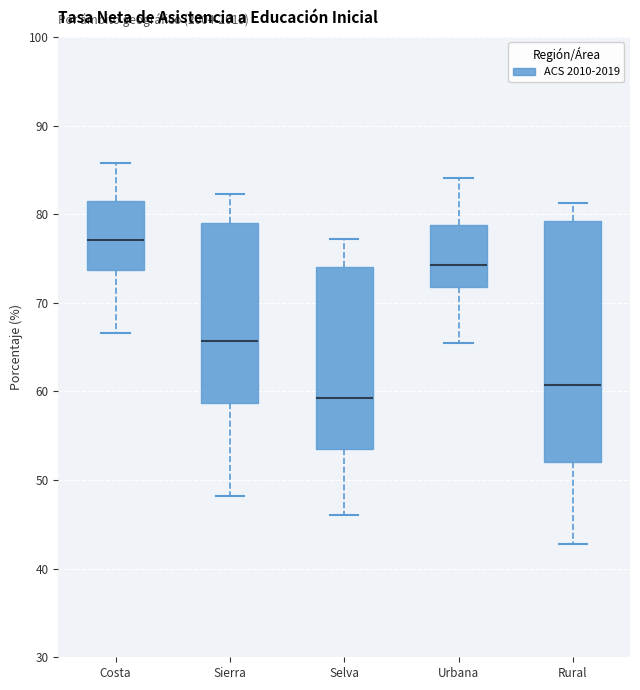

Where is the lower edge of the box for Costa on the y-axis? The values are not printed on the chart, so give them approximately, as read against the axis.

74